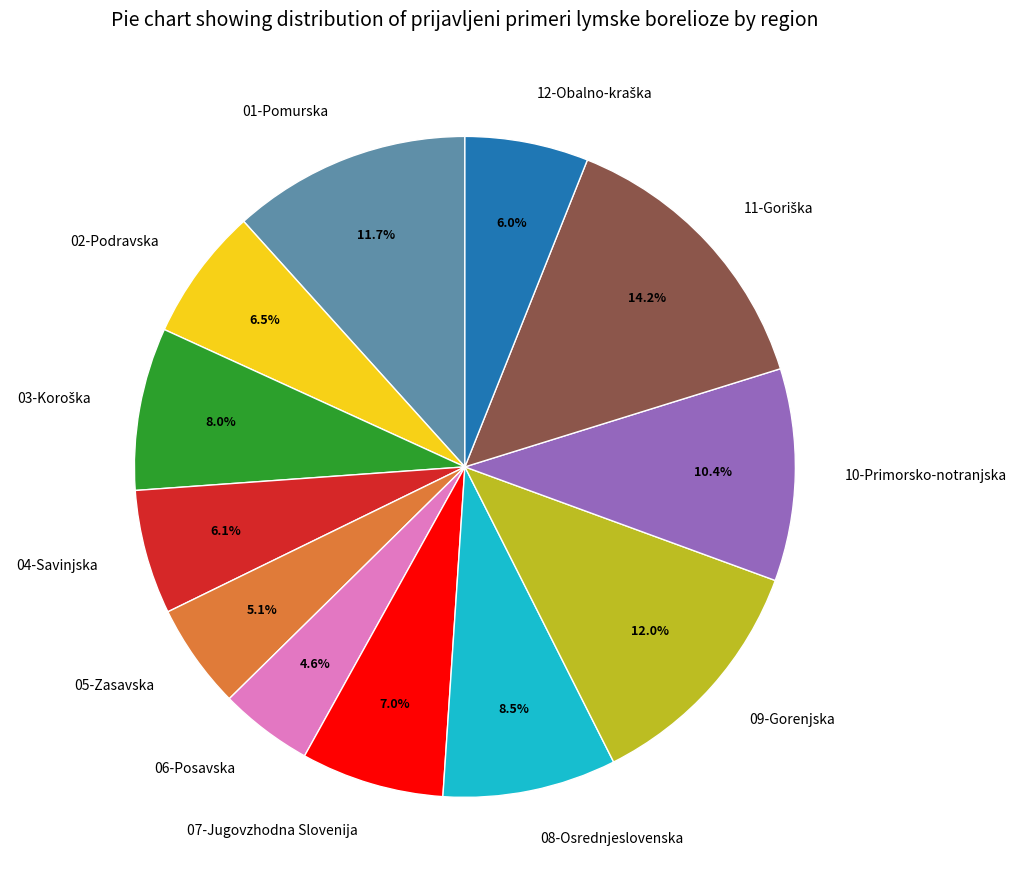

Is it true that 06-Posavska is 19% of the pie?

False